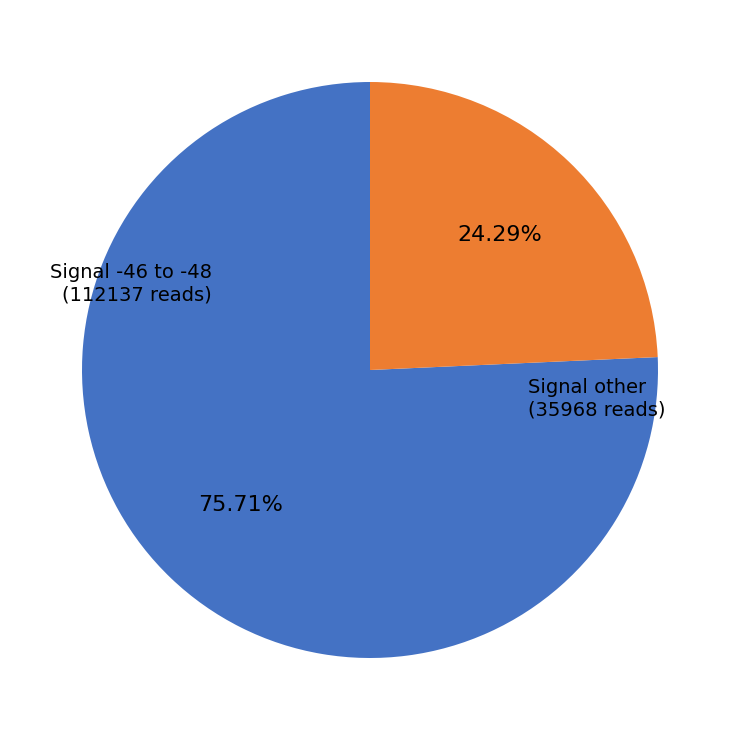

Is there any slice that represents more than half of the pie?

Yes